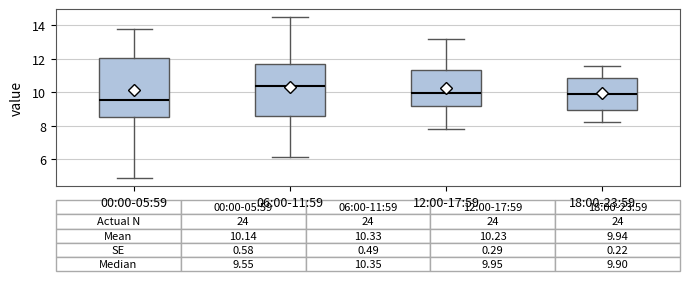

Which box has the highest median line?

06:00-11:59